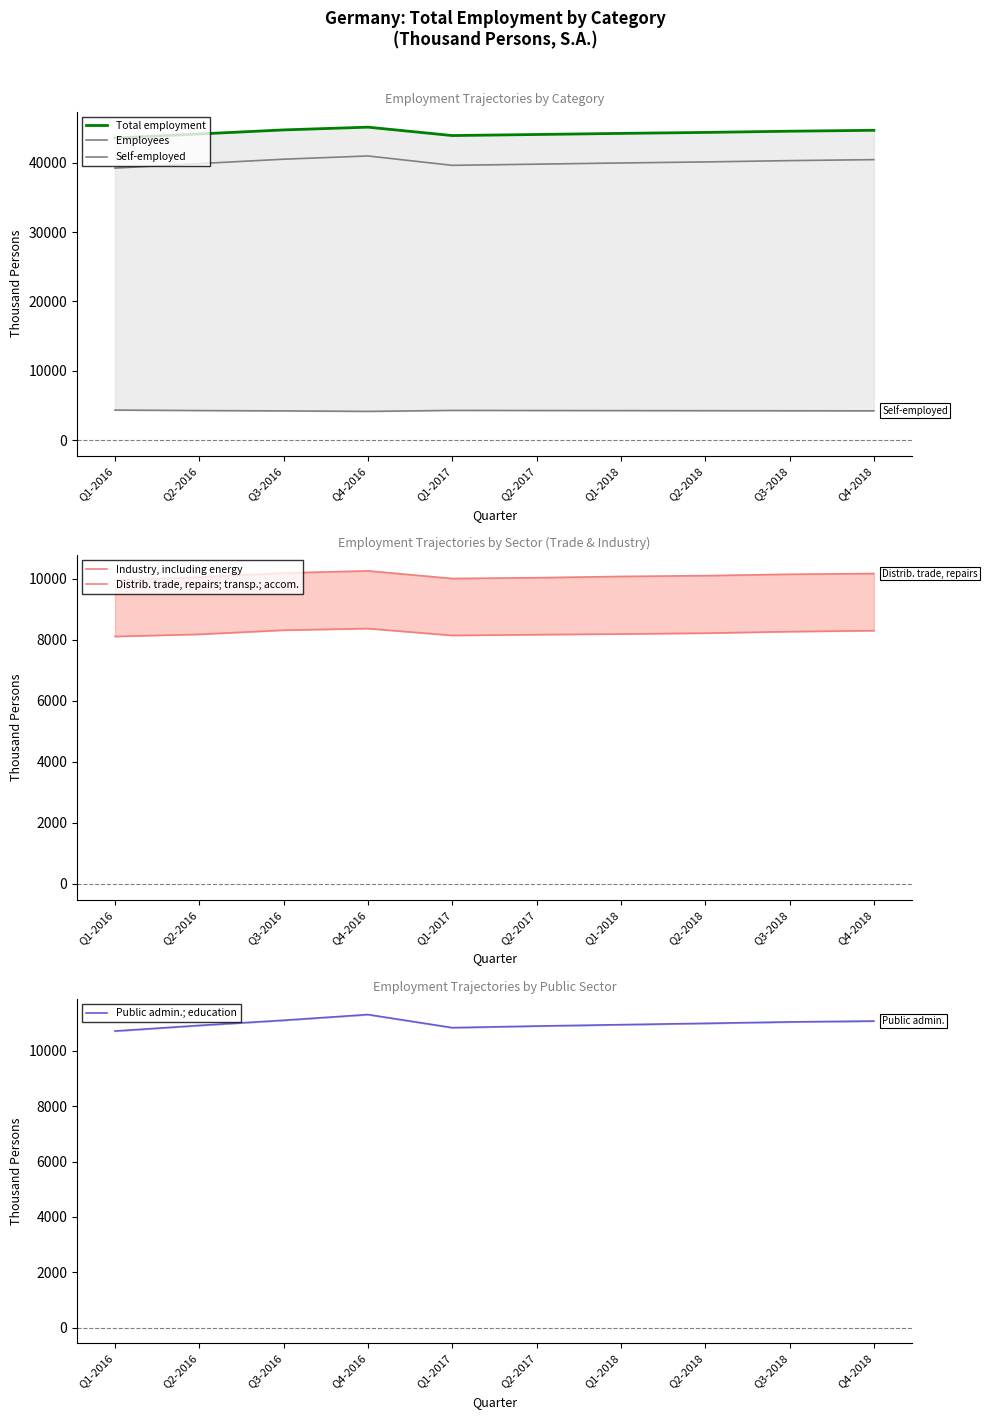

Reading right to left, transcribe all the data shown in this chart.

Total employment: 44672.0	44541.0	44364.0	44226.0	44066.0	43913.0	45123.5	44727.5	44142.3	43561.5
Employees: 40443.0	40300.0	40111.0	39961.0	39788.0	39619.0	40972.0	40504.5	39869.8	39220.3
Self-employed: 4229.0	4241.0	4253.0	4265.0	4278.0	4294.0	4151.5	4223.0	4272.5	4341.3
Industry, including energy: 8293.0	8262.0	8212.0	8184.0	8163.0	8137.0	8362.3	8309.3	8174.0	8103.0
Distrib. trade, repairs; transp.; accom.: 10165.0	10140.0	10095.0	10069.0	10028.0	10001.0	10252.0	10181.0	10047.8	9943.8
Public admin.; education: 11077.0	11045.0	10994.0	10946.0	10896.0	10838.0	11311.3	11104.5	10918.8	10716.0